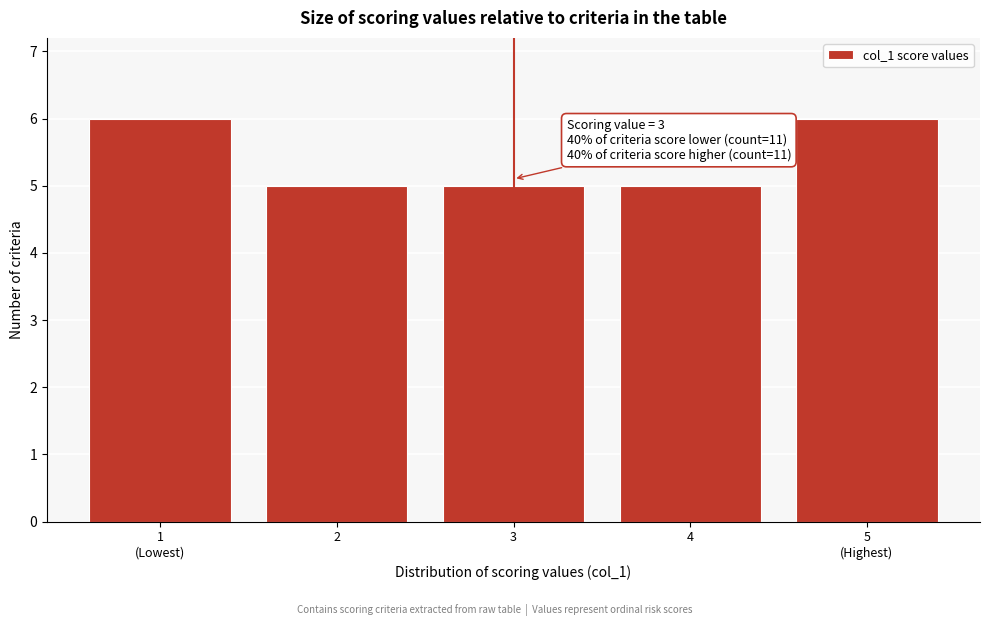

Reading left to right, extract all data points from this chart.

6	5	5	5	6